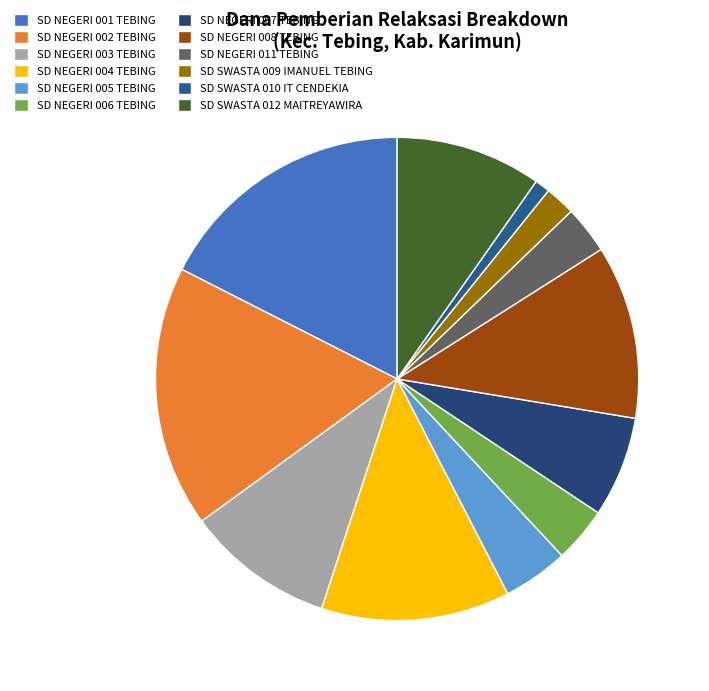

Combined, do SD NEGERI 001 TEBING and SD NEGERI 003 TEBING account for over 50%?

No